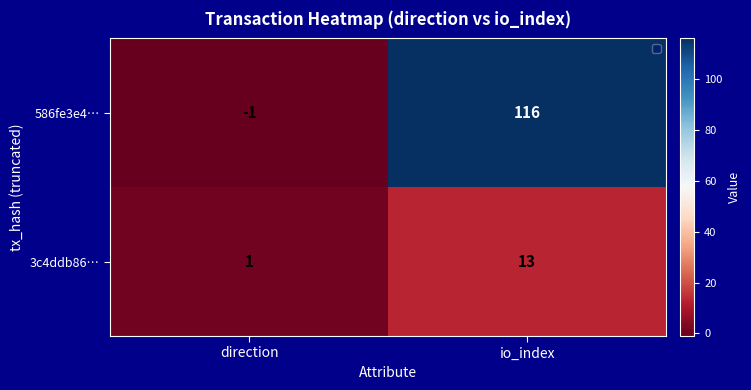

True or false: 586fe3e4… has a value of 36 at io_index.

False